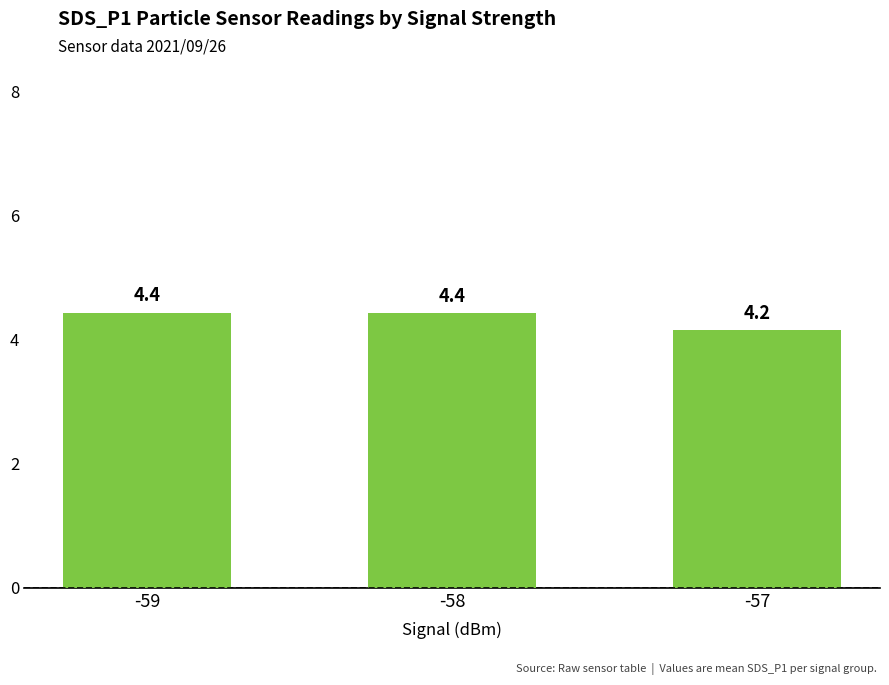

What is the difference between the values at -58 and -57?

0.3